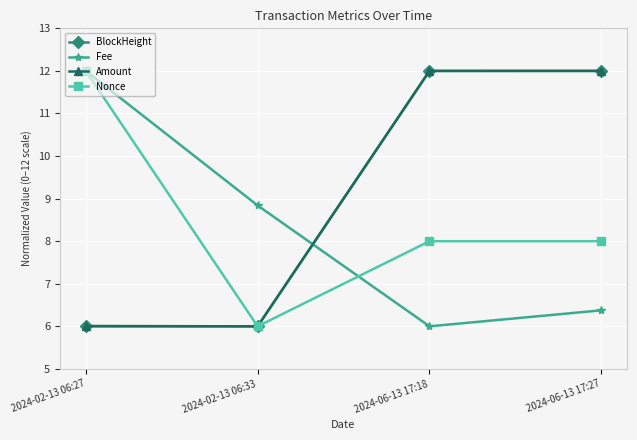

After their last crossing, which series has the higher values: BlockHeight or Nonce?

BlockHeight